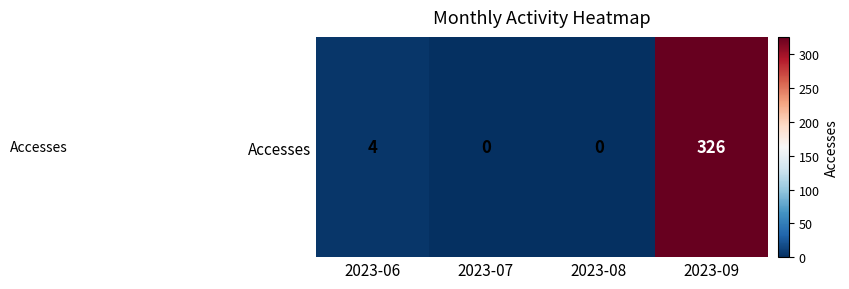

Is it true that the value at 2023-09 is 326?

True